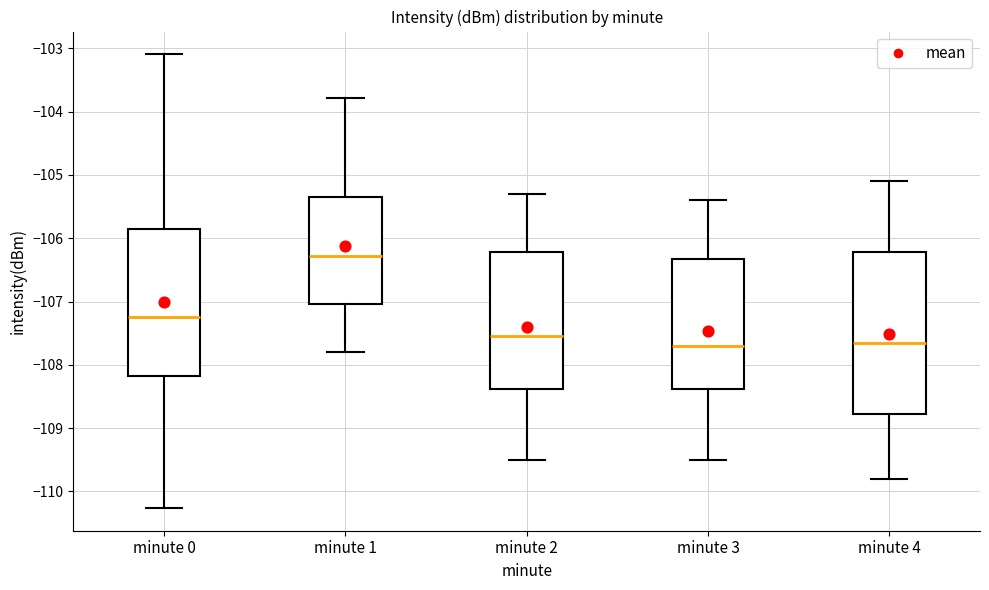

Which box is the tallest, from its lower edge to its upper edge?

minute 4